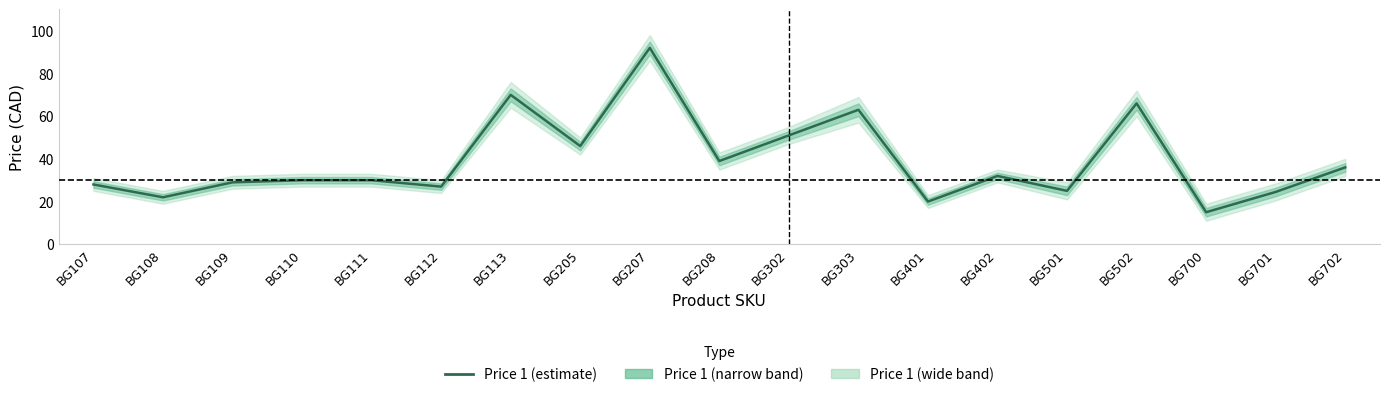

What is the difference between the maximum and minimum values?

77.0